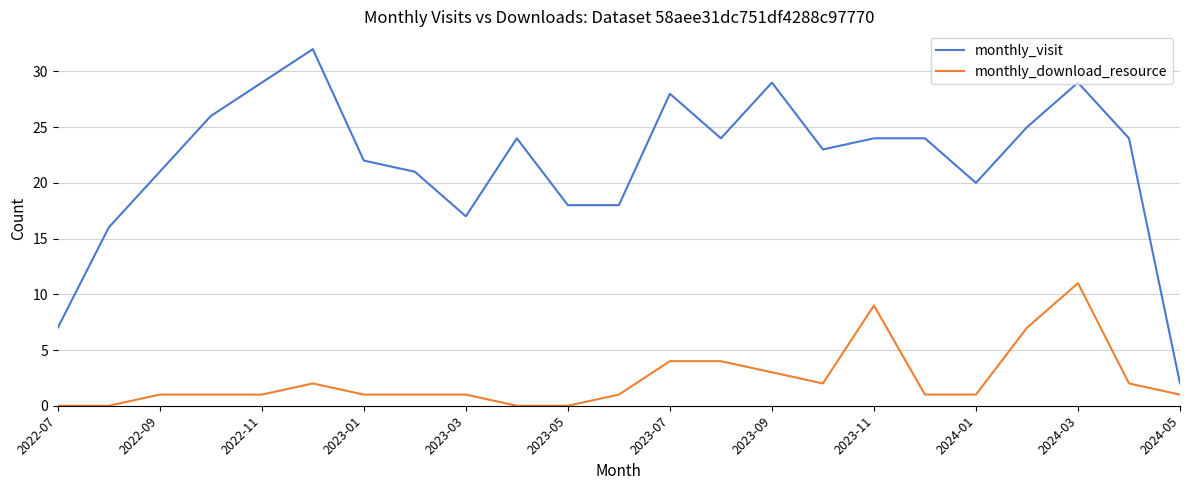

Which series has the widest spread of values?

monthly_visit